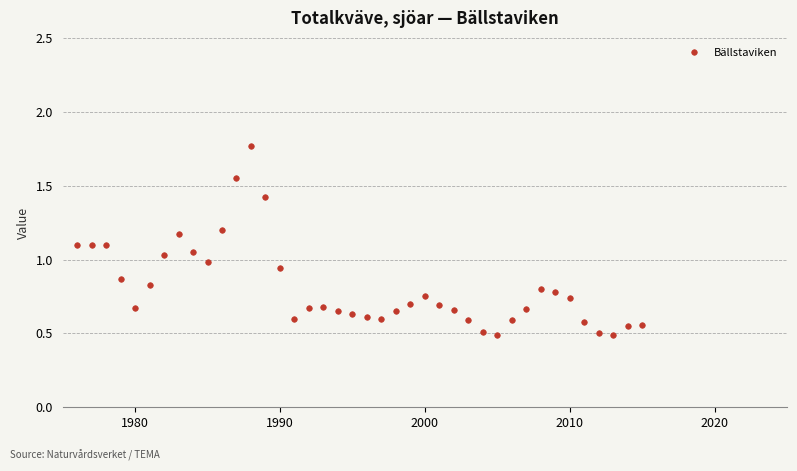

What is the difference between the maximum and second lowest values?

1.3